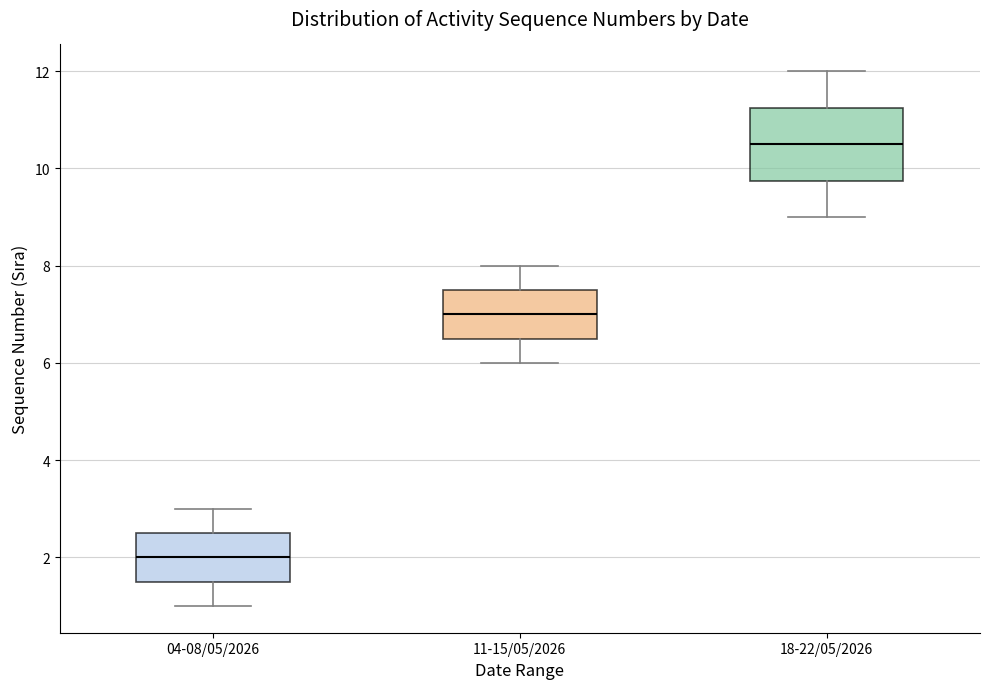

Which box has the highest median line?

18-22/05/2026